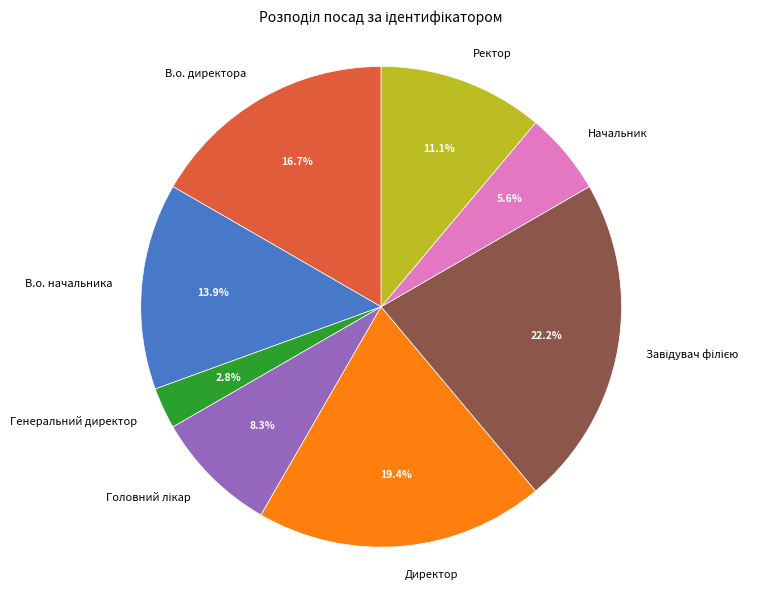

Count the number of slices in the pie.

8